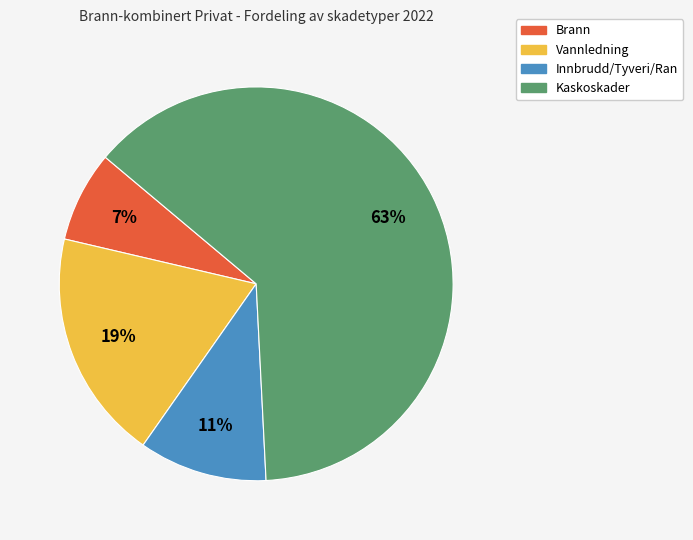

To the nearest percent, what is the average slice percentage?

25%